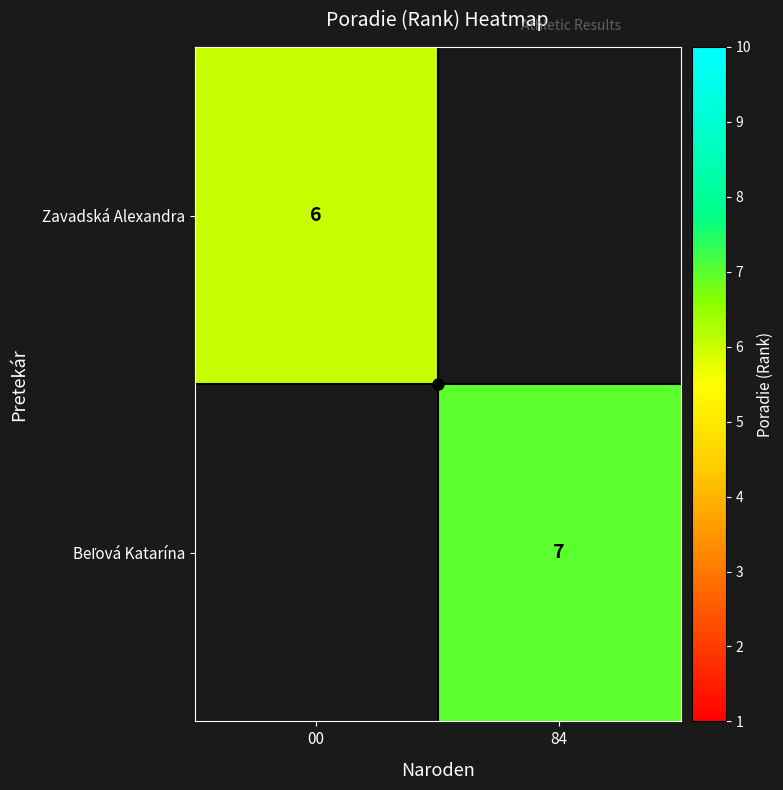

The value of Zavadská Alexandra at 00 is 11. True or false?

False